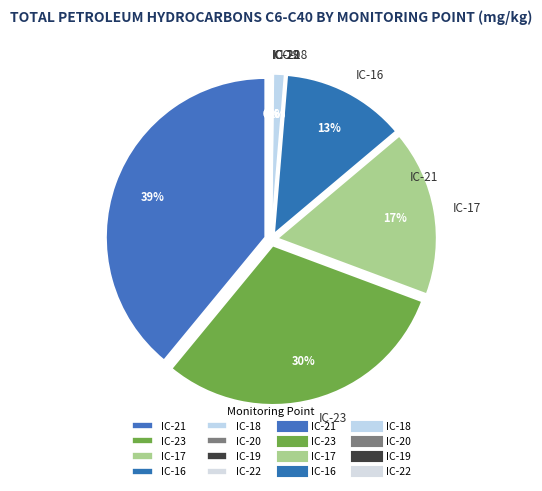

How many slices are in this pie chart?

8